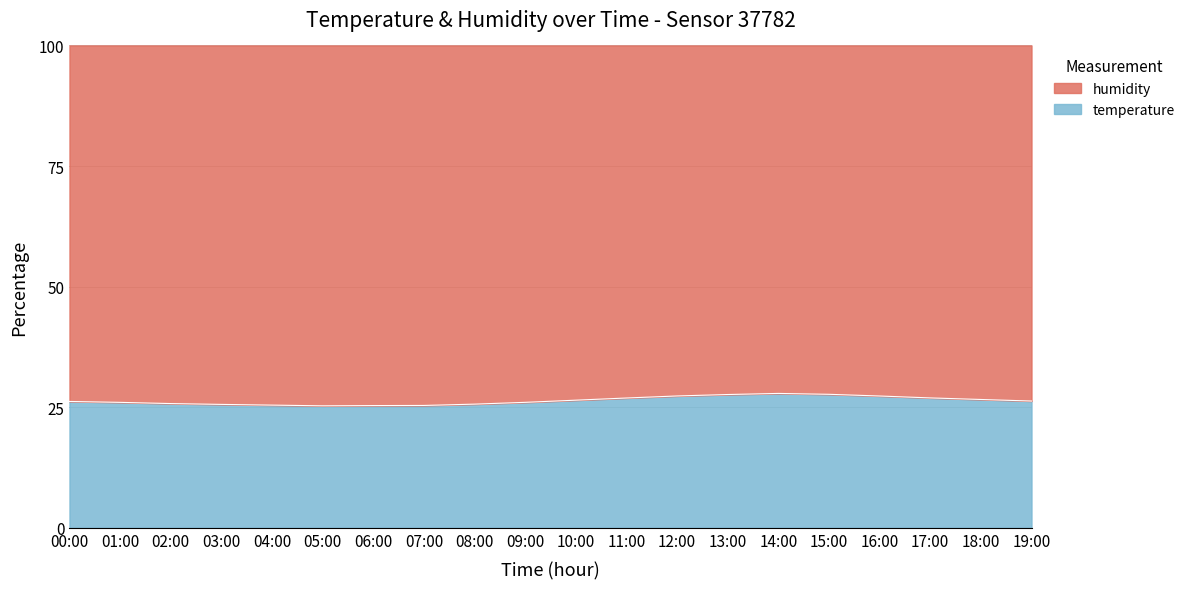

At which category does the data reach its first local valley?

05:00